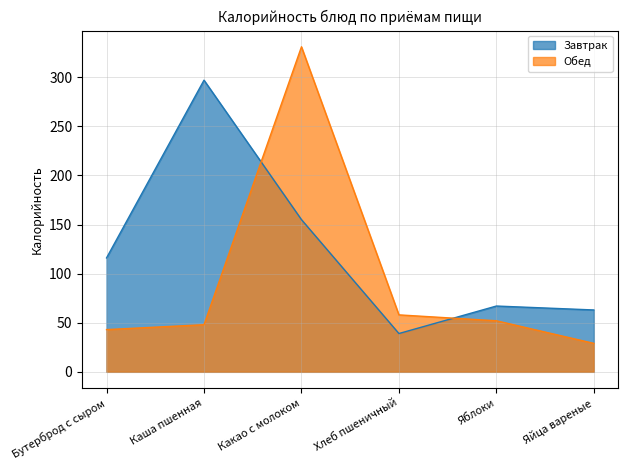

What is the label of the 1st point from the left?

Бутерброд с сыром